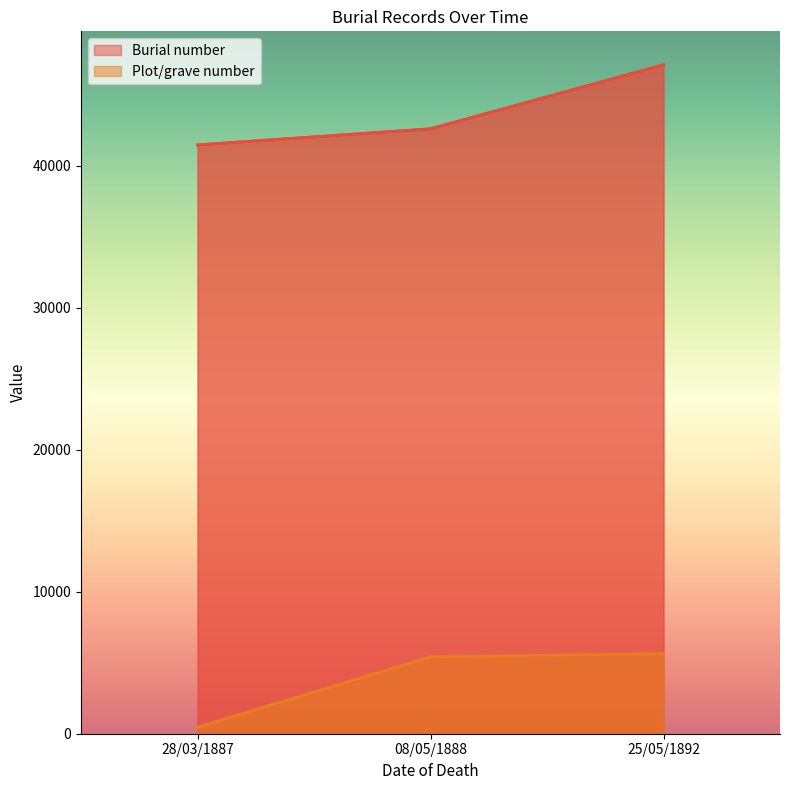

At how many categories does at least one series exceed 26875?

3